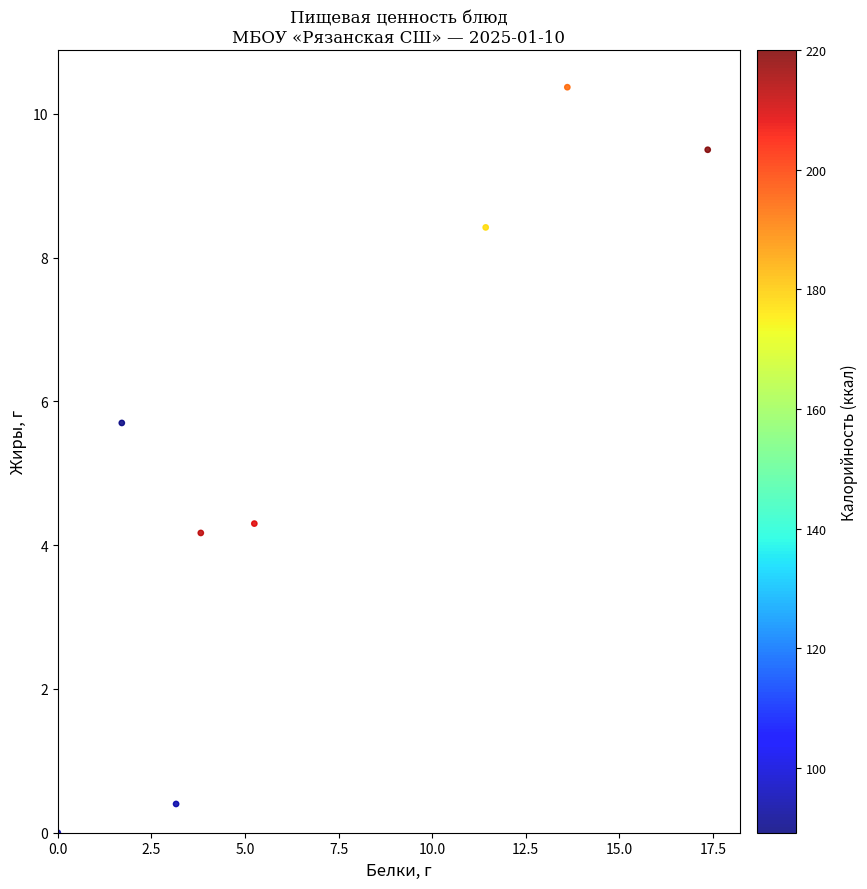

What is the range of Y values (max minus min)?

10.4